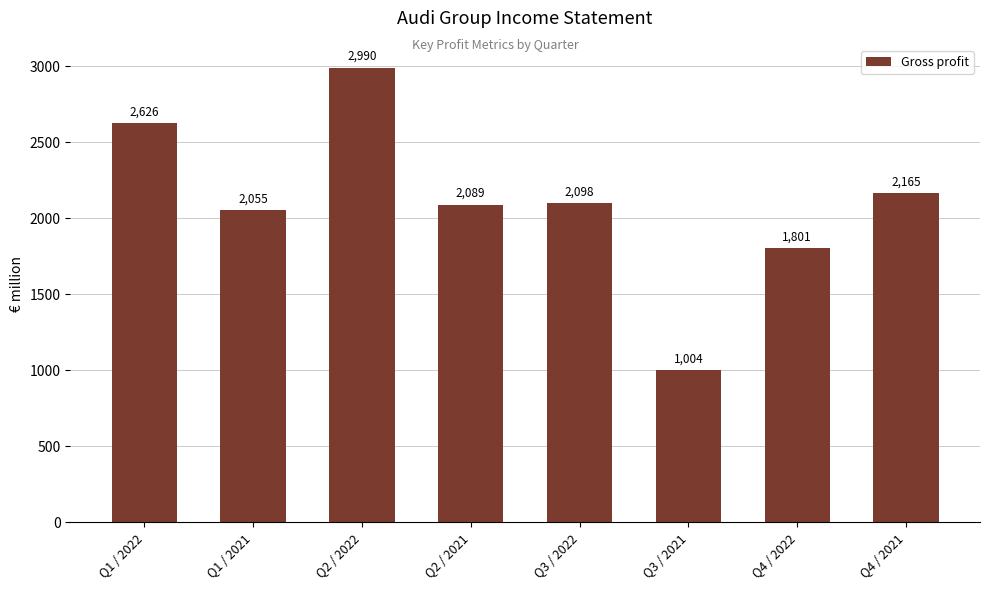

What is the label of the 5th bar from the left?

Q3 / 2022